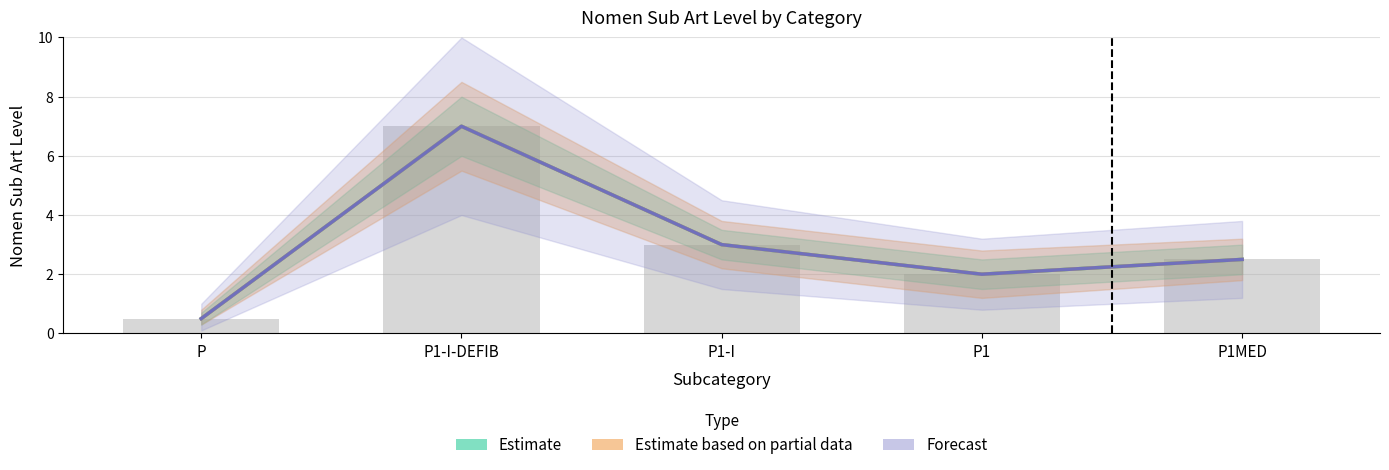

Which series has the largest total across all categories?

Estimate